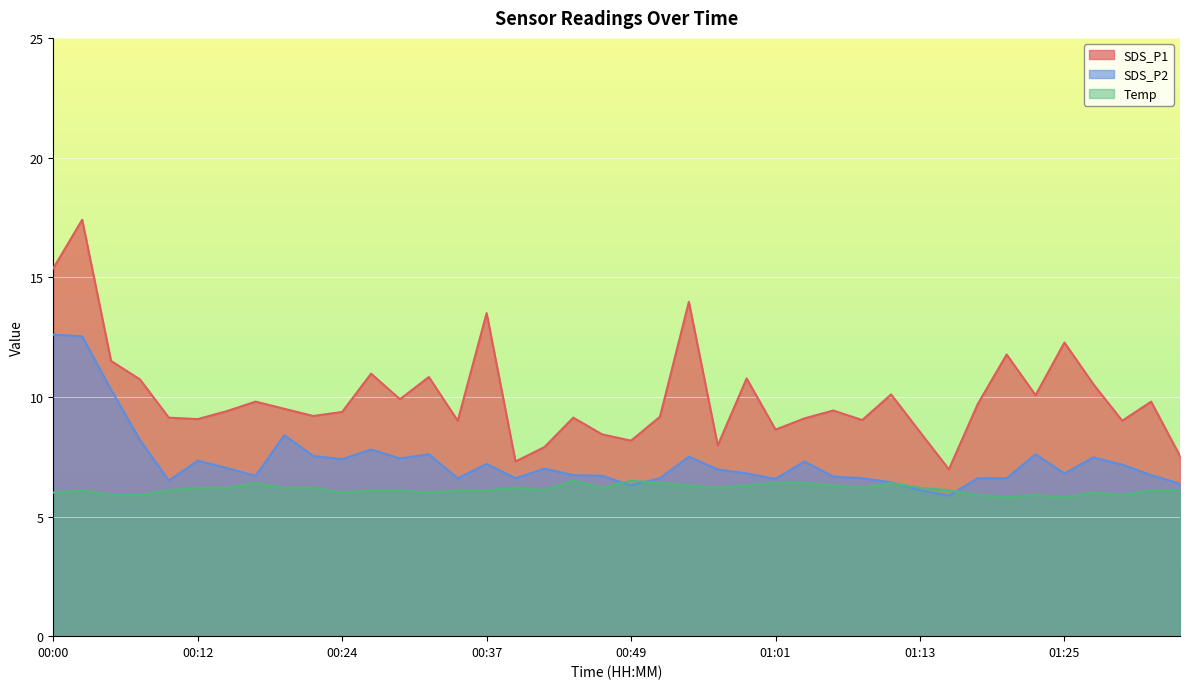

List the series in order of their overall mean, lowest first.

Temp, SDS_P2, SDS_P1